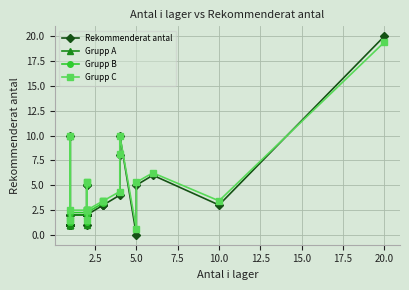

Reading right to left, extract all data points from this chart.

Antal i lager: 3	5	1	2	1	5	1	2	1	1	1	1	2	4	6	10	2	1	3	4	1	2	3	2	1	2	1	20	2	2	1	4
Rekommenderat antal: 3	5	2	2	2	1	0	10	5	1	1	1	2	10	6	3	5	3	3	8	1	2	3	2	1	1	2	20	2	2	1	4